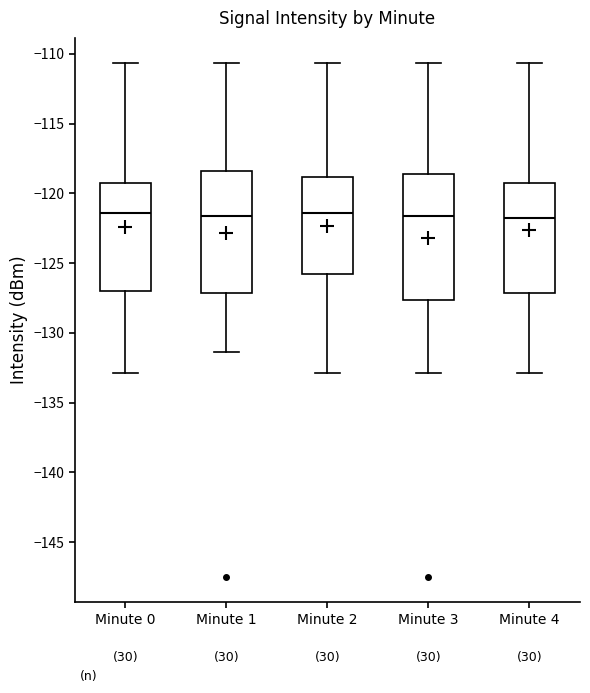

Reading left to right, transcribe this box plot: for each box, give where its median line is, the range the box spans, and where its two whiskers end, as read against the y-axis. The values are not printed on the chart, so give them approximately, as read against the axis.

Minute 0: median -121.5, box -127.0 to -119.5, whiskers -133.0 to -110.5
Minute 1: median -121.5, box -127.0 to -118.5, whiskers -131.5 to -110.5
Minute 2: median -121.5, box -126.0 to -119.0, whiskers -133.0 to -110.5
Minute 3: median -121.5, box -127.5 to -118.5, whiskers -133.0 to -110.5
Minute 4: median -122.0, box -127.0 to -119.5, whiskers -133.0 to -110.5